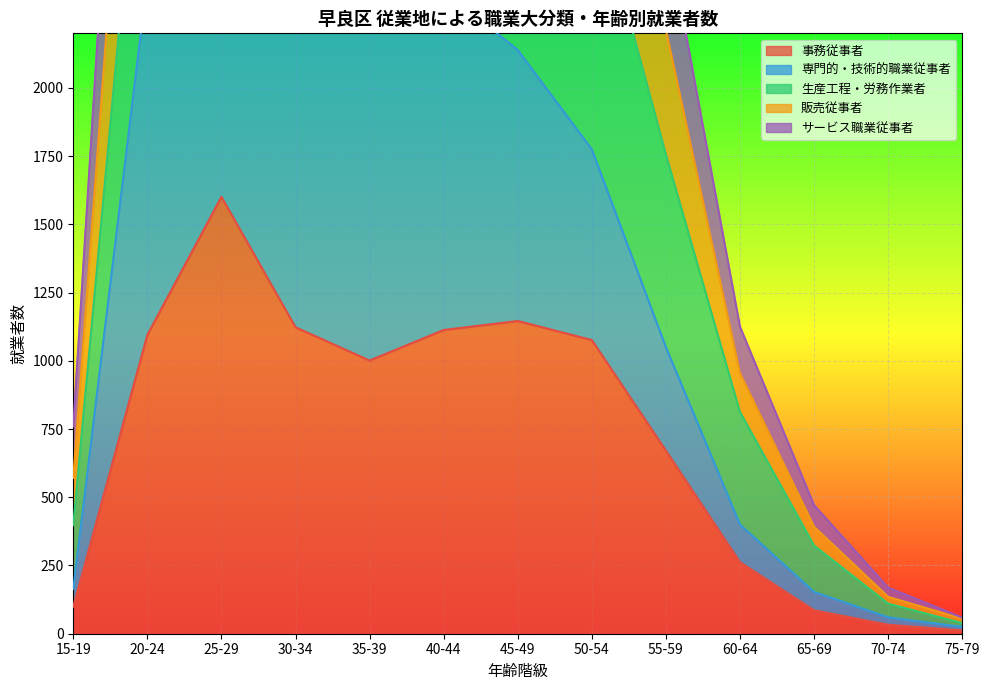

At which label is 事務従事者 closest to 806?

55-59